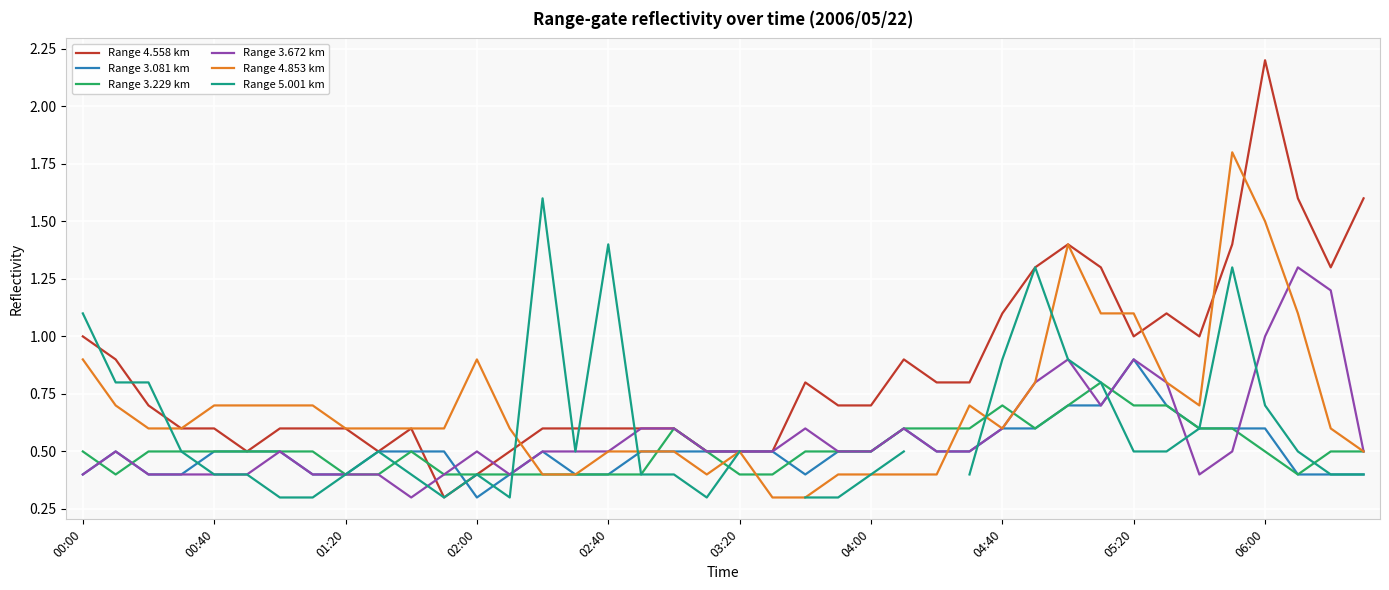

True or false: Range 4.853 km has more than 1 points higher than both neighbors.

True